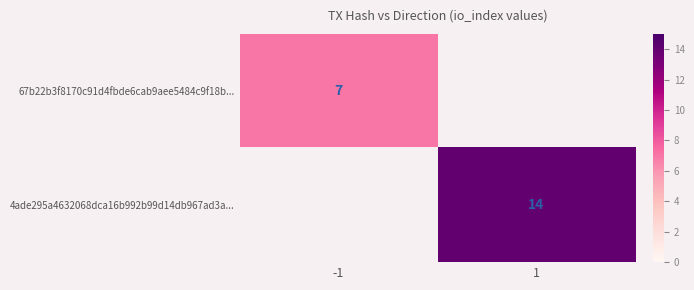

The 67b22b3f8170c91d4fbde6cab9aee5484c9f18b... series shows 7 at -1. True or false?

True